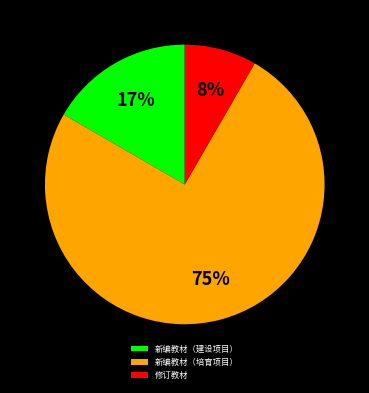

What percentage is the 修订教材 slice, to the nearest percent?

8%